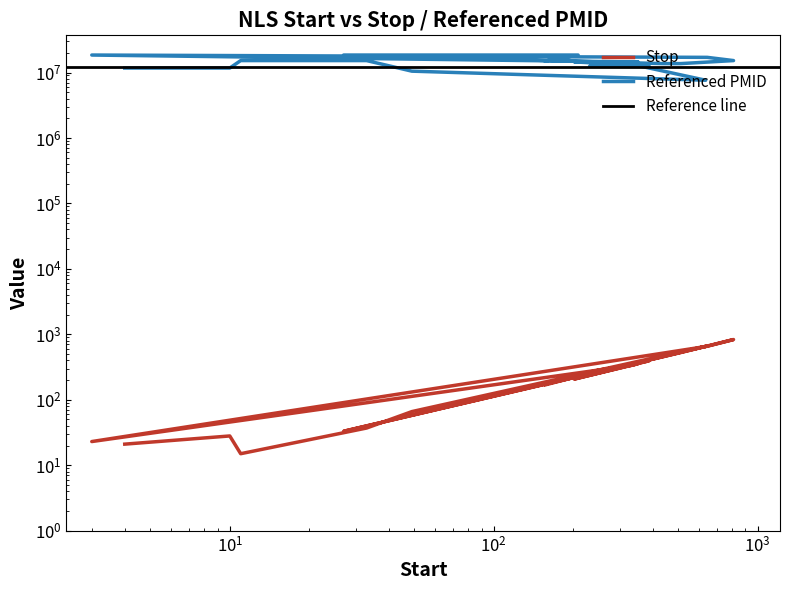

Which series has the widest spread of values?

Referenced PMID